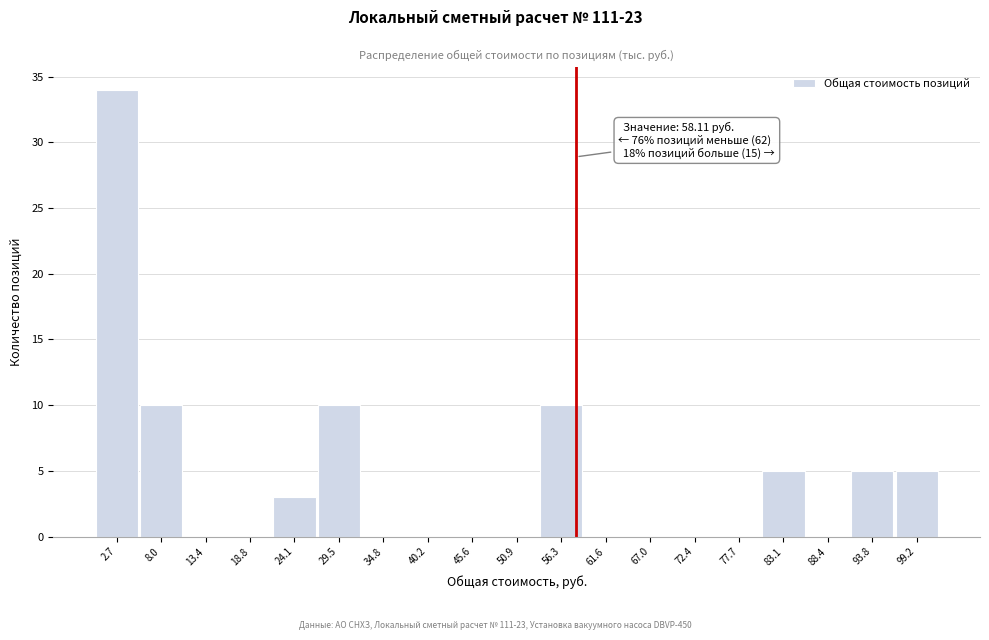

Over which range of the x-axis is the bar tallest?

0 to 5